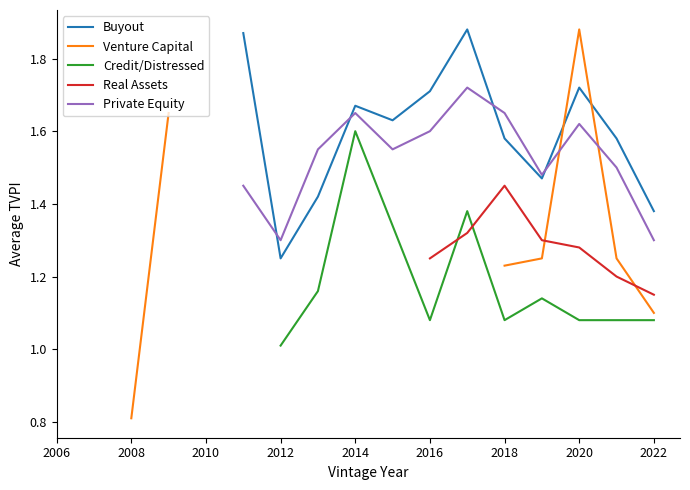

Does the chart have visible grid lines?

No